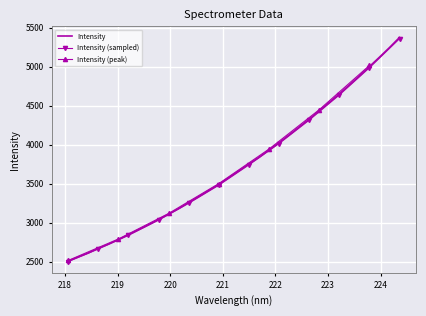

What position from the left is 221.4993?

19